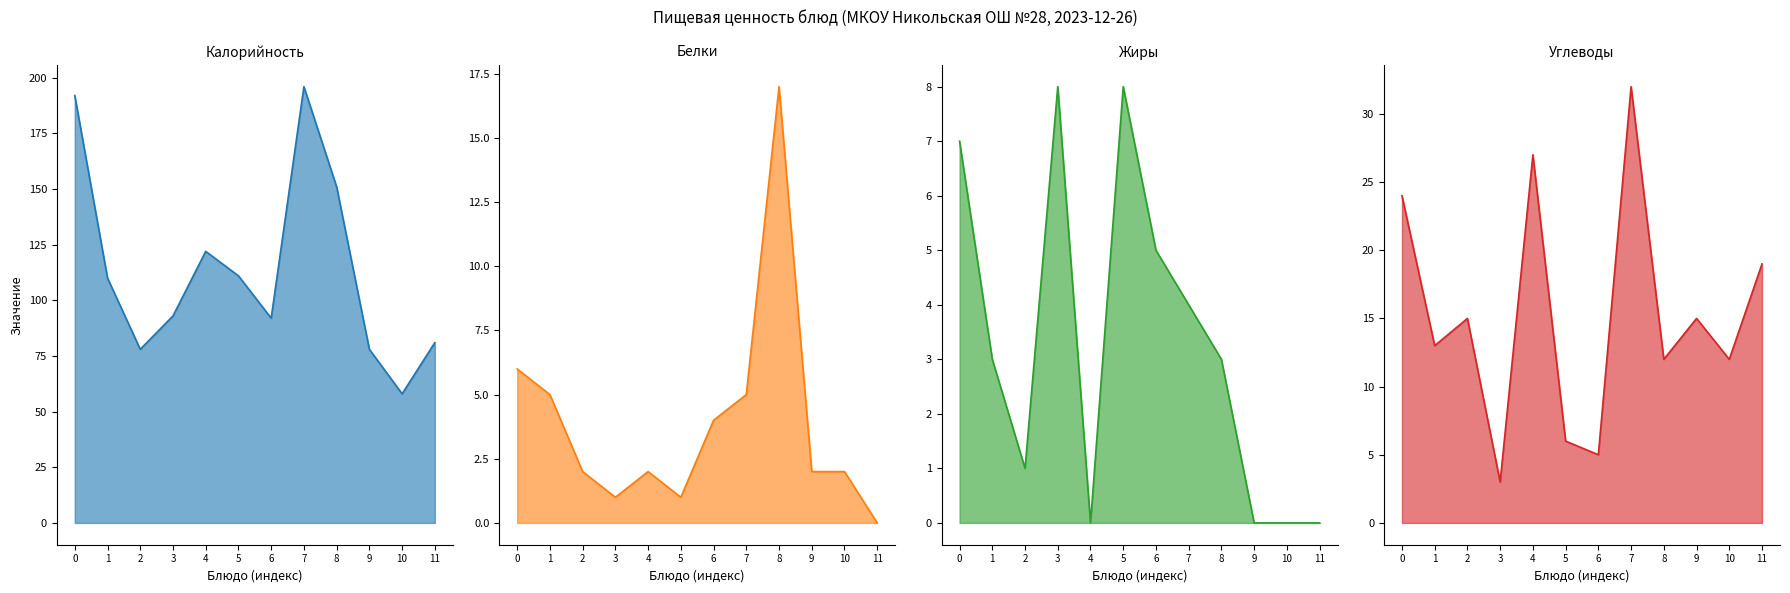

What are all the series names shown in the legend?

Калорийность line, Белки line, Жиры line, Углеводы line